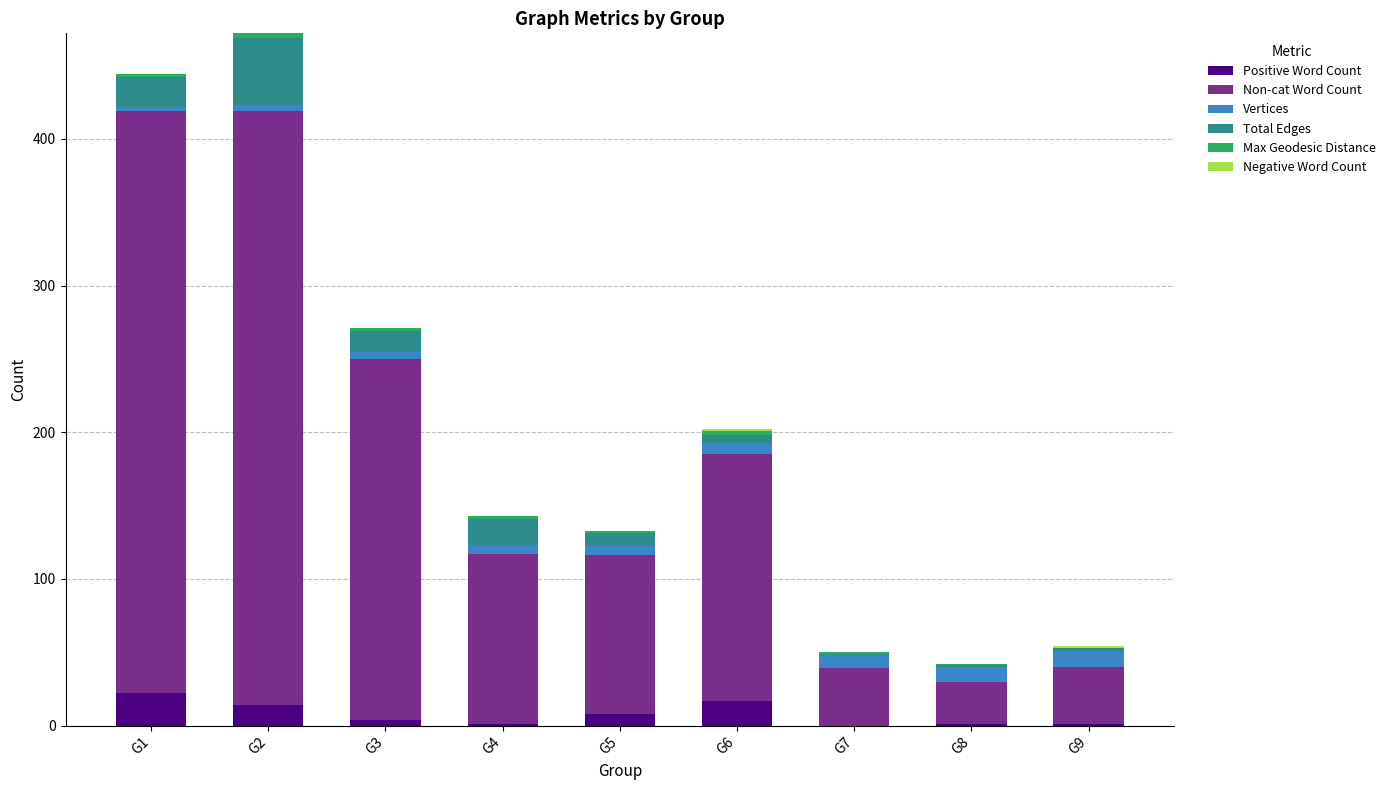

The Max Geodesic Distance series shows 1 at G4. True or false?

False